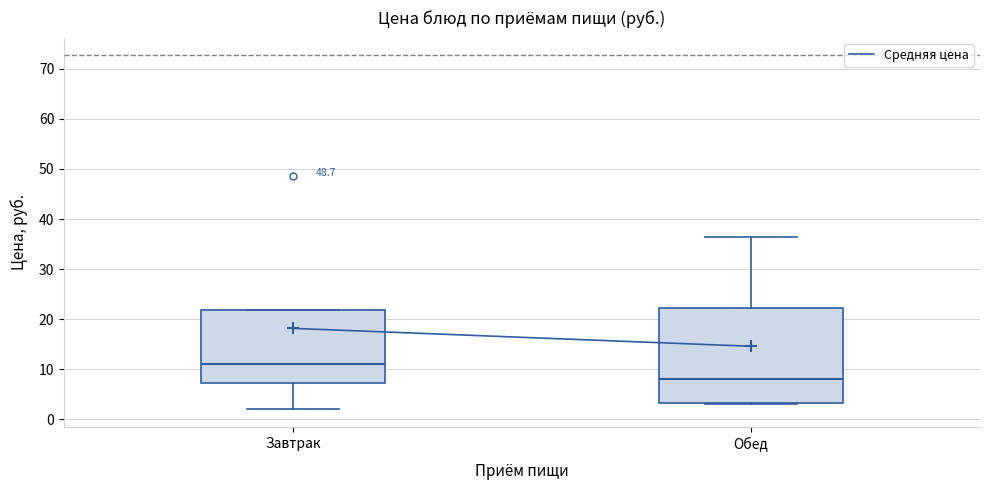

Comparing the boxes themselves (not the whiskers), which one is the tallest?

Обед